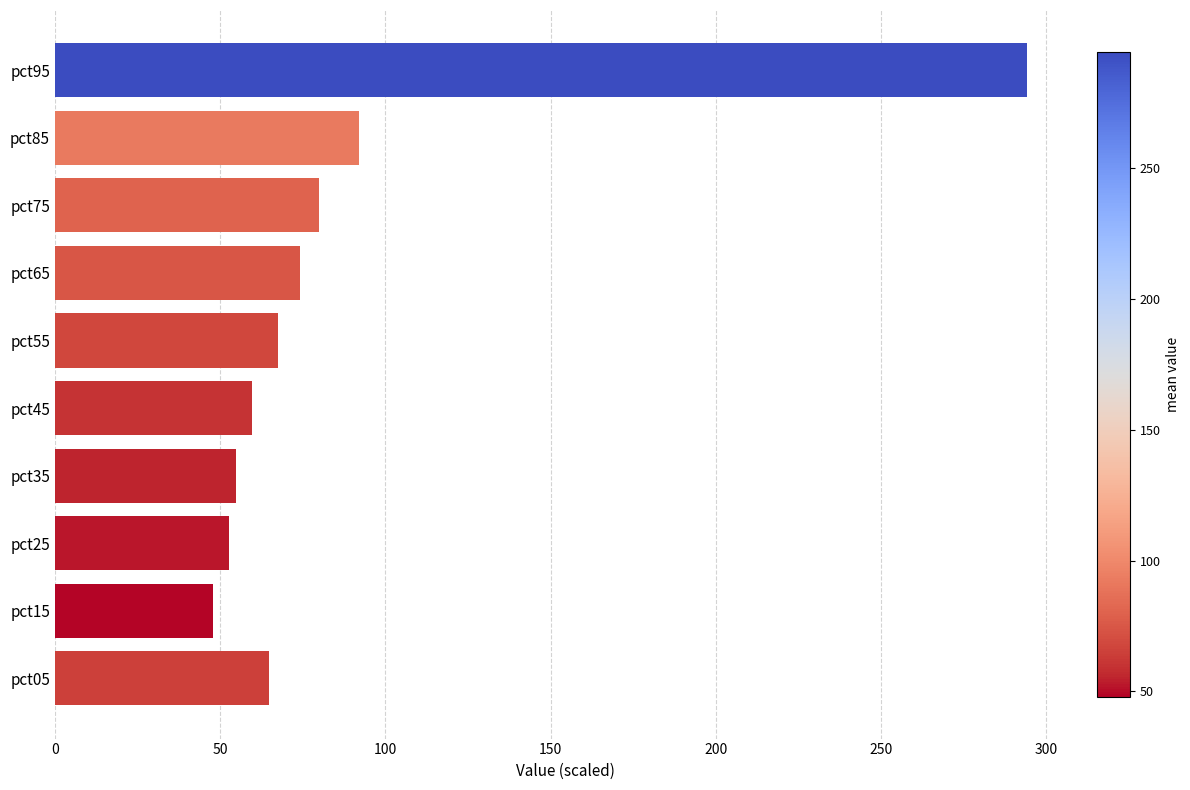

Reading bottom to top, transcribe all the data shown in this chart.

pct05=64.8	pct15=48.0	pct25=52.7	pct35=54.7	pct45=59.6	pct55=67.4	pct65=74.2	pct75=80.1	pct85=91.9	pct95=294.3